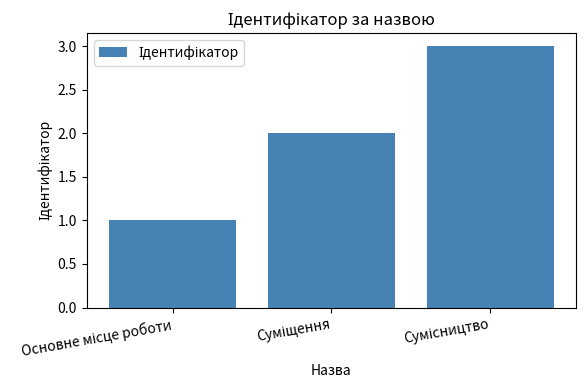

What is the smallest value displayed?

1